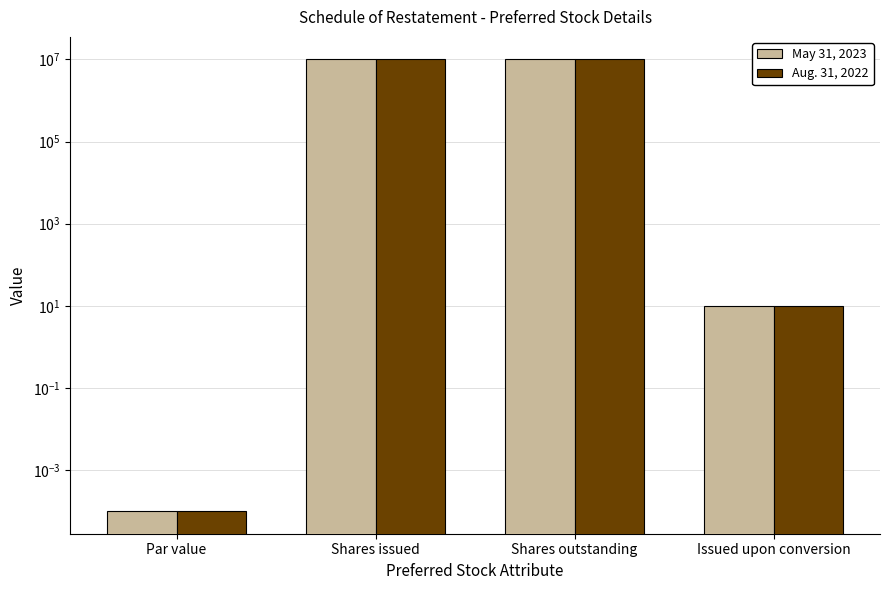

What is the label of the 4th bar from the right?

Par value